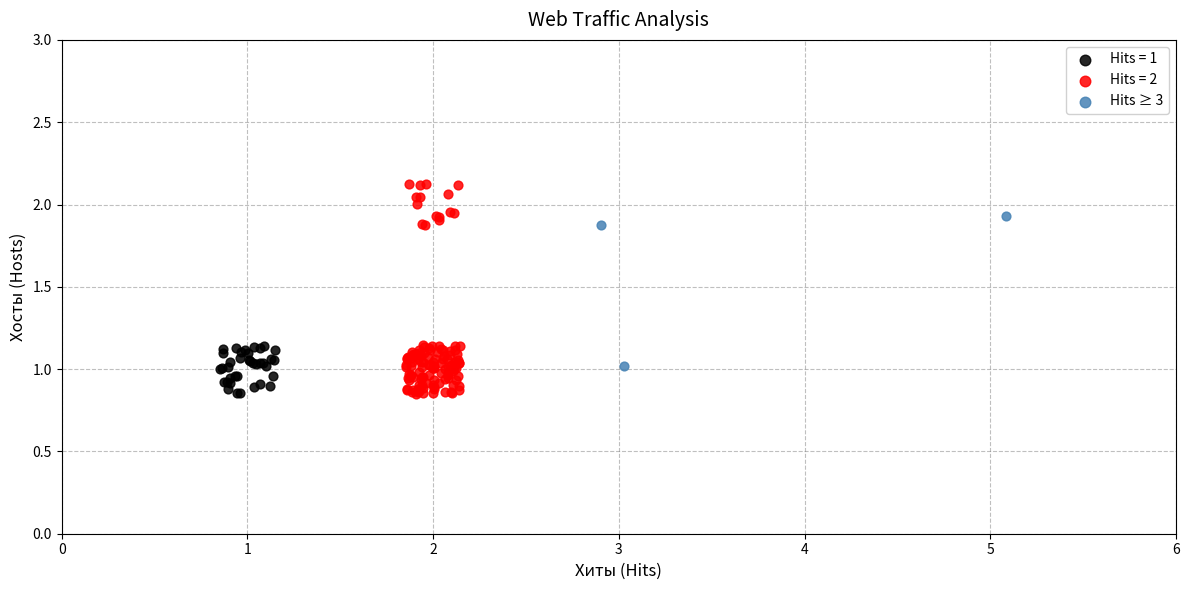

Which series has the largest Y range (max minus min)?

Hits = 2